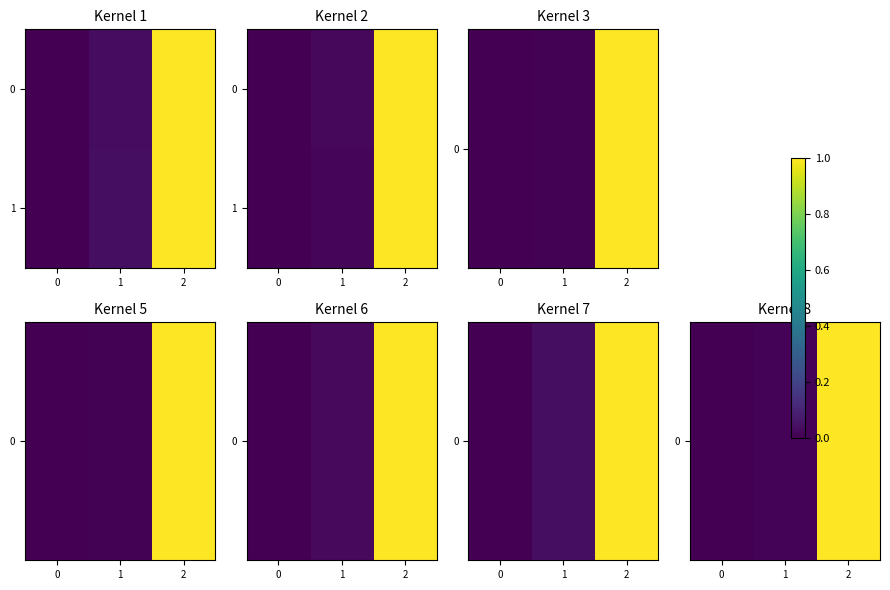

List the series in order of their peak value, highest first.

0, 1